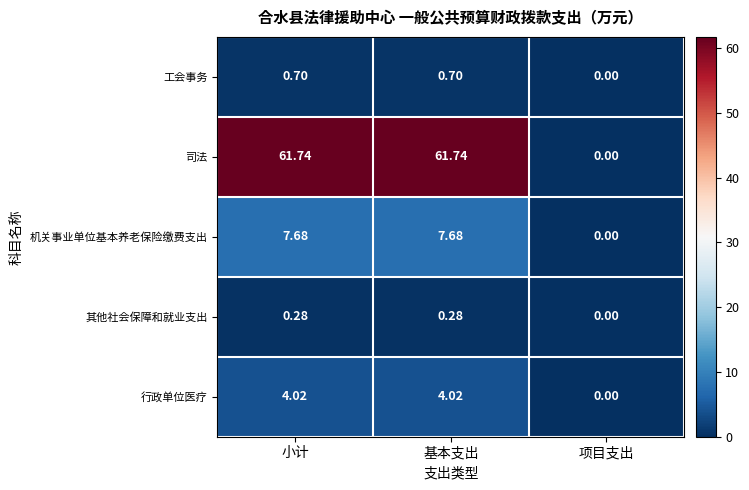

List the series in order of their peak value, lowest first.

其他社会保障和就业支出, 工会事务, 行政单位医疗, 机关事业单位基本养老保险缴费支出, 司法